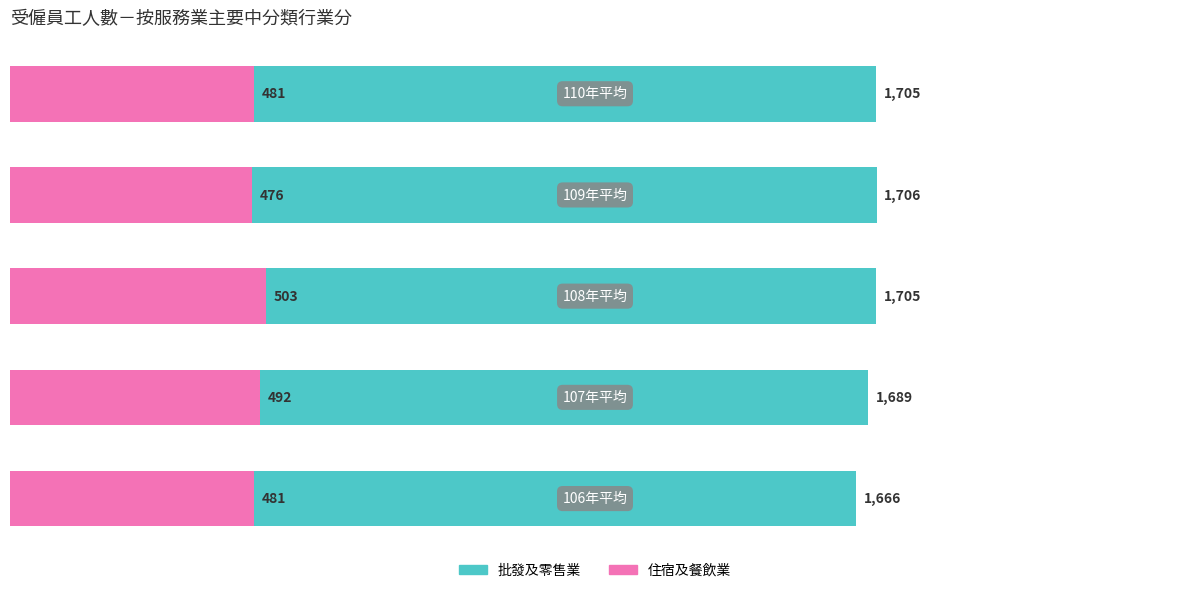

What value does the 住宿及餐飲業 series have at 0?

481